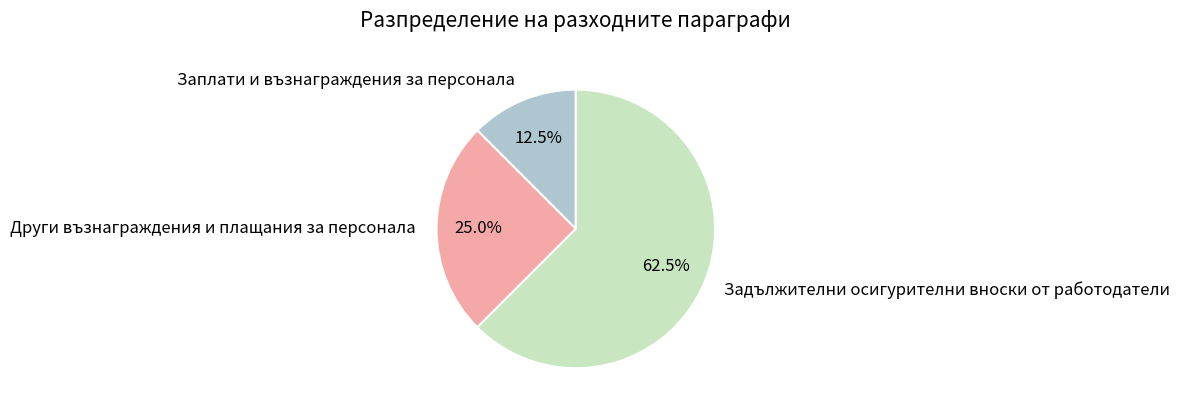

Do Задължителни осигурителни вноски от работодатели and Заплати и възнаграждения за персонала together represent more than half of the pie?

Yes